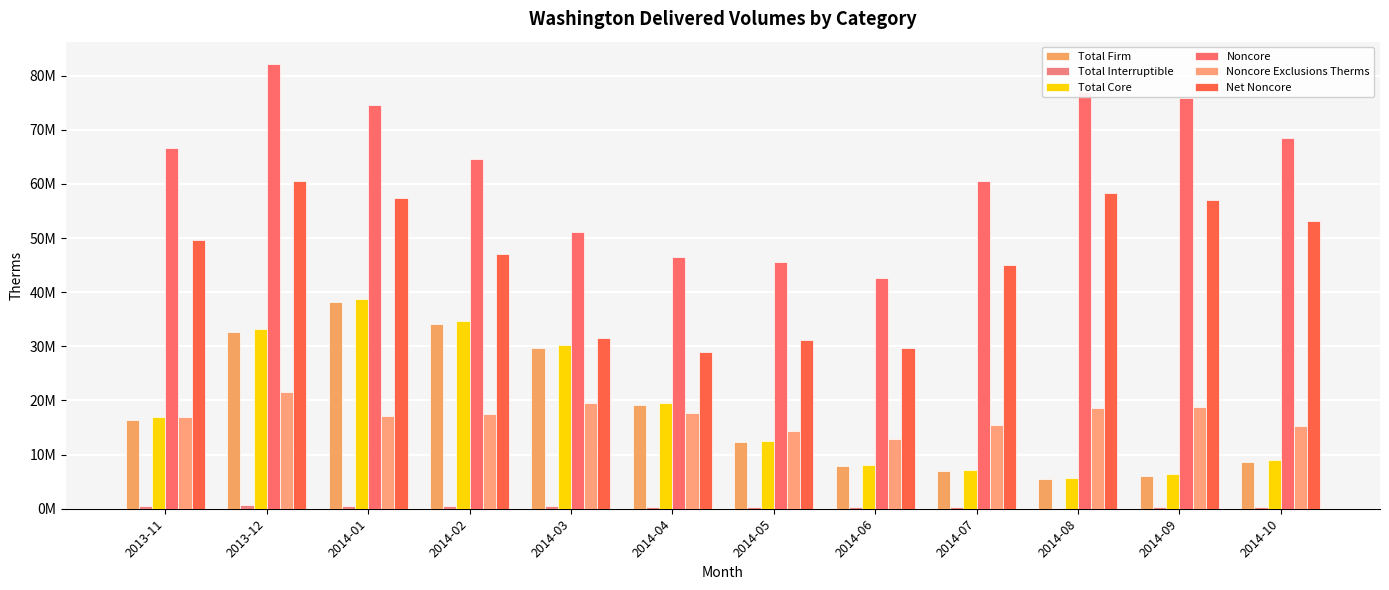

At which category is the sum across all series the highest?

2013-12